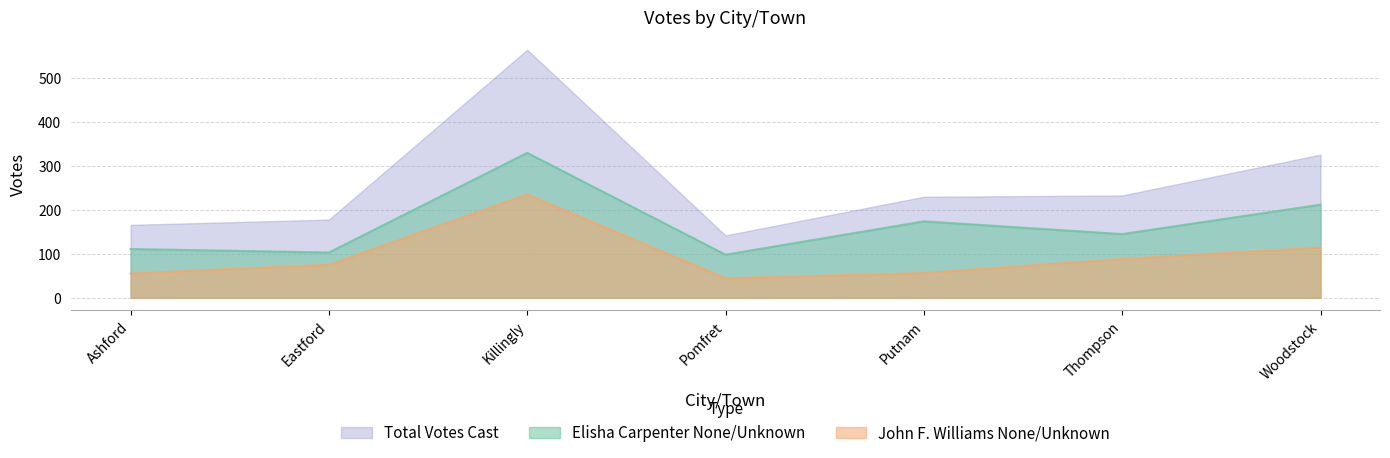

List the series in order of their overall mean, highest first.

Total Votes Cast, Elisha Carpenter None/Unknown, John F. Williams None/Unknown